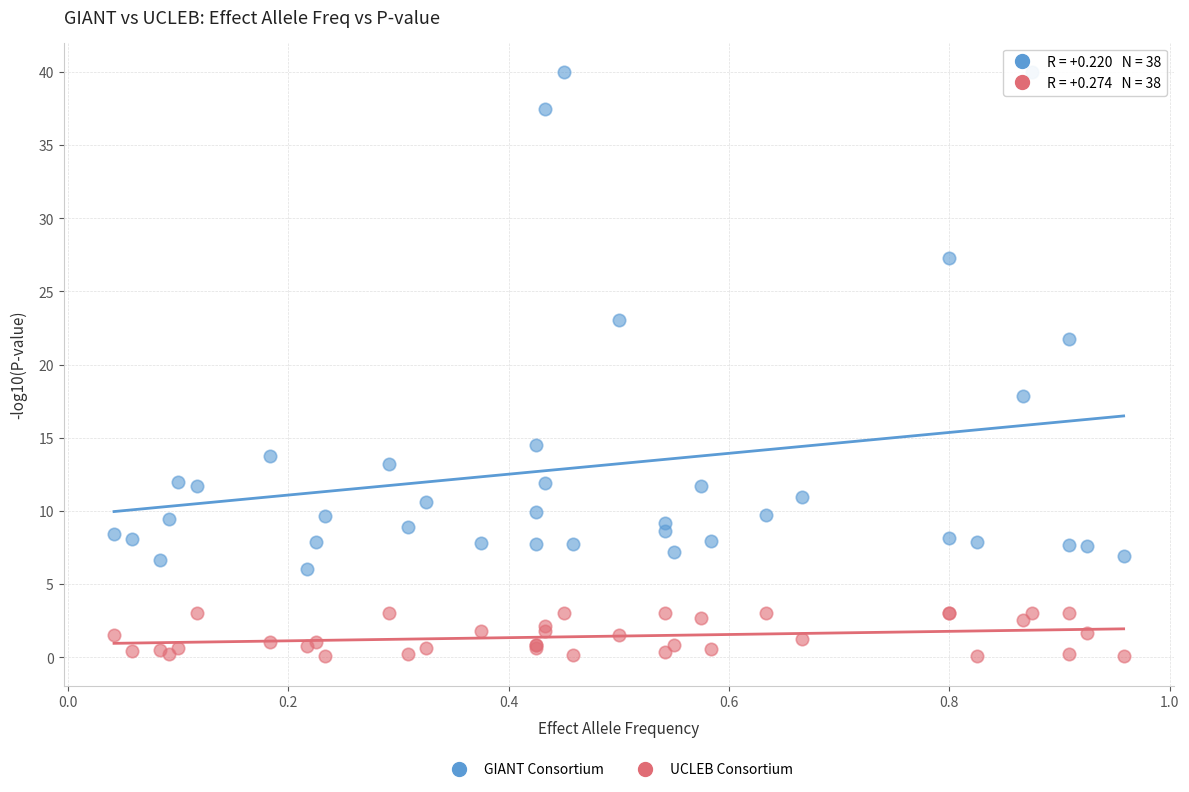

Across all series, what Y value is closest to 20?

21.7